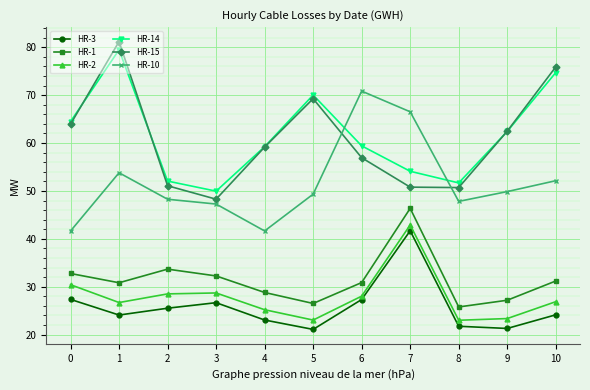

At which category does HR-3 reach its first local valley?

1